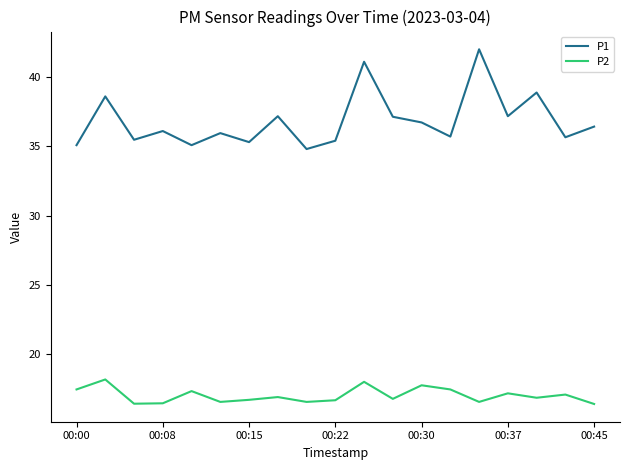

Which series has the largest range (max minus min)?

P1